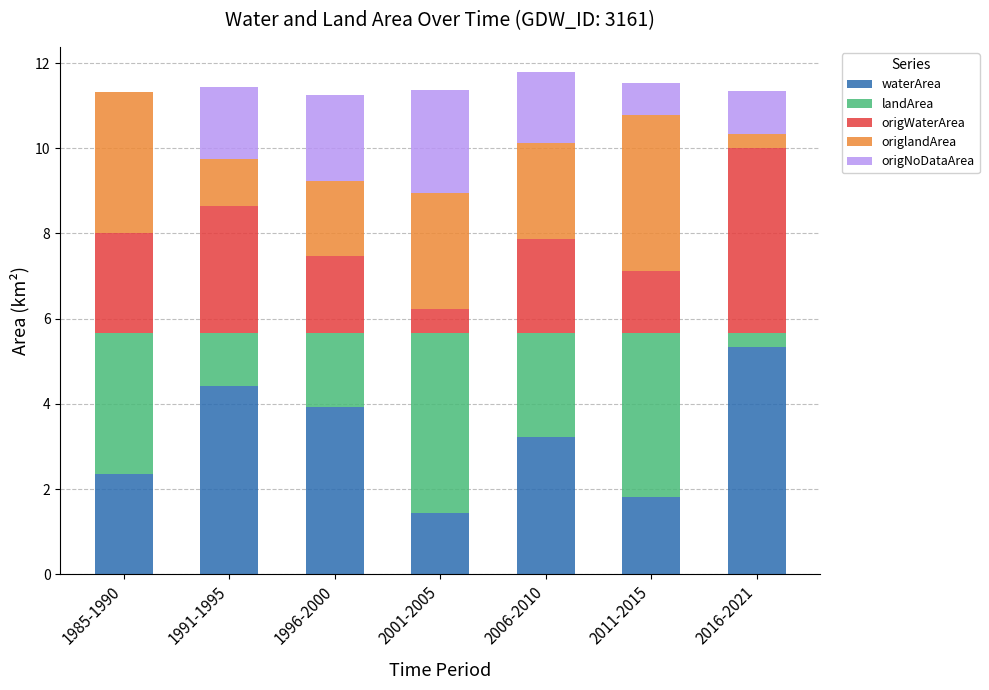

What value does the waterArea series have at 1996-2000?

3.9